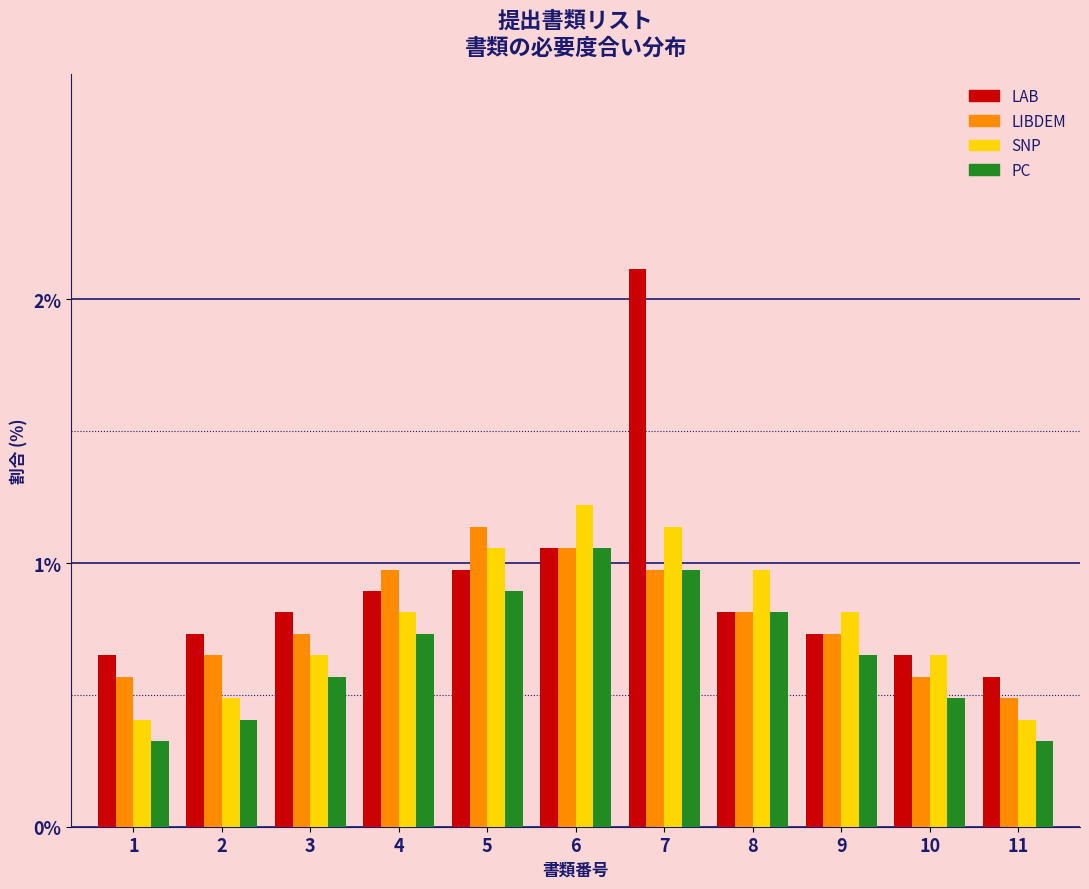

Read the SNP value at 2.

0.5